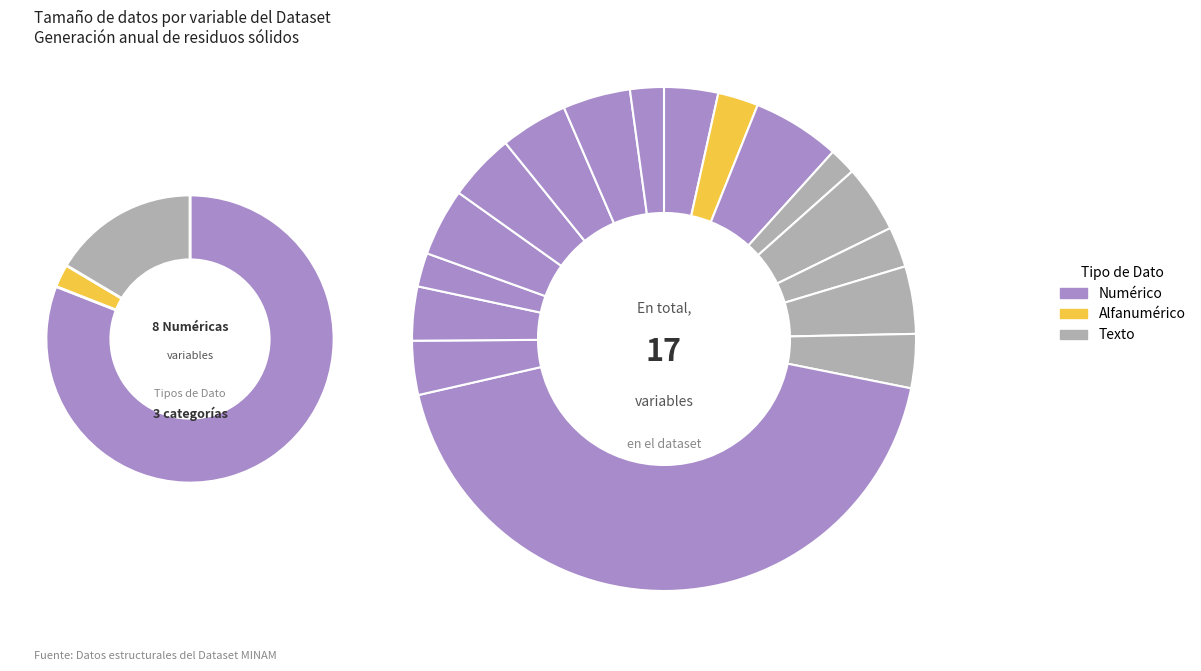

To the nearest percent, what portion does DEPARTAMENTO represent?

2%